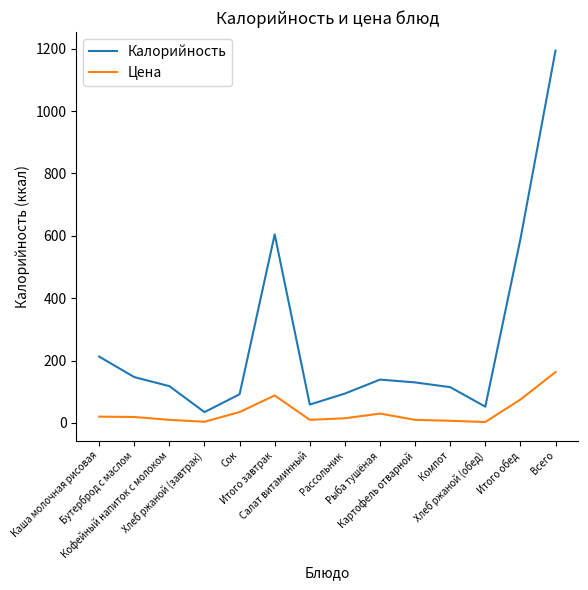

What position from the left is Итого обед?

13